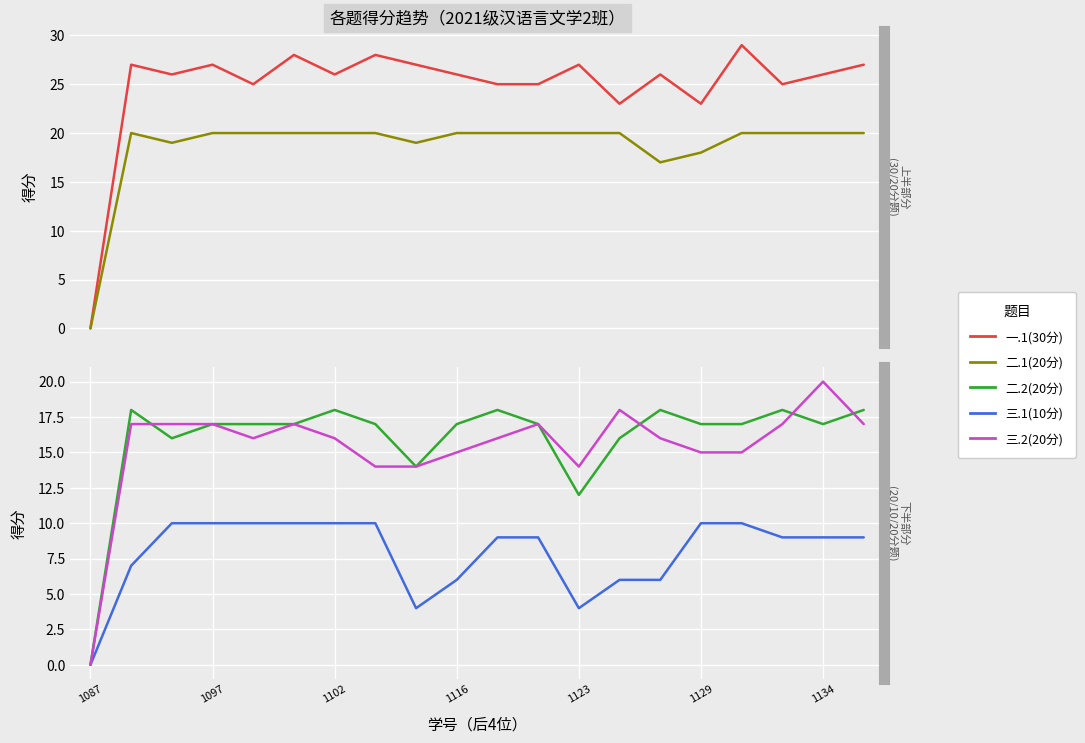

What is the difference between the maximum and minimum values in the 三.1(10分) series?

10